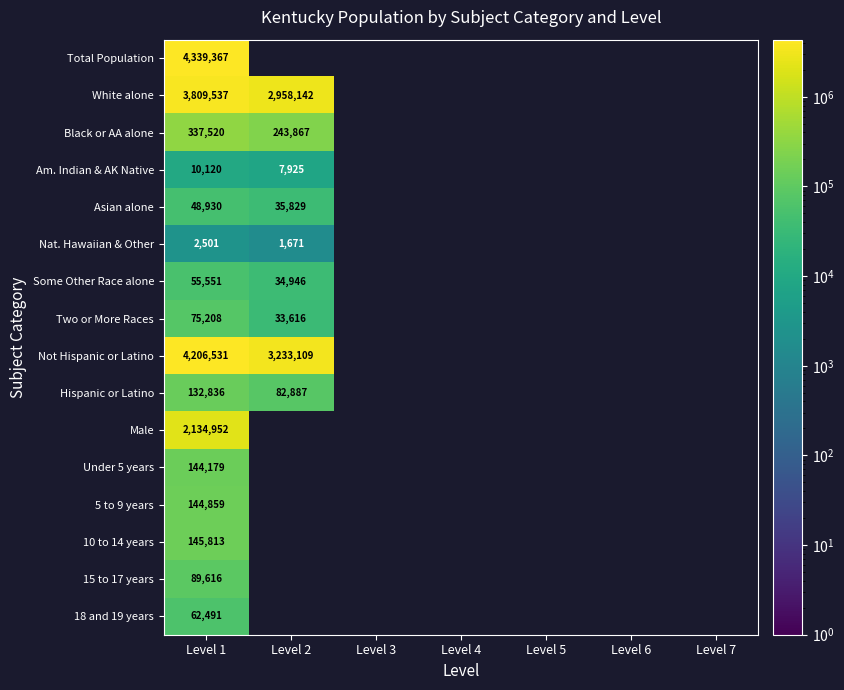

At how many categories does at least one series exceed 2216305?

2